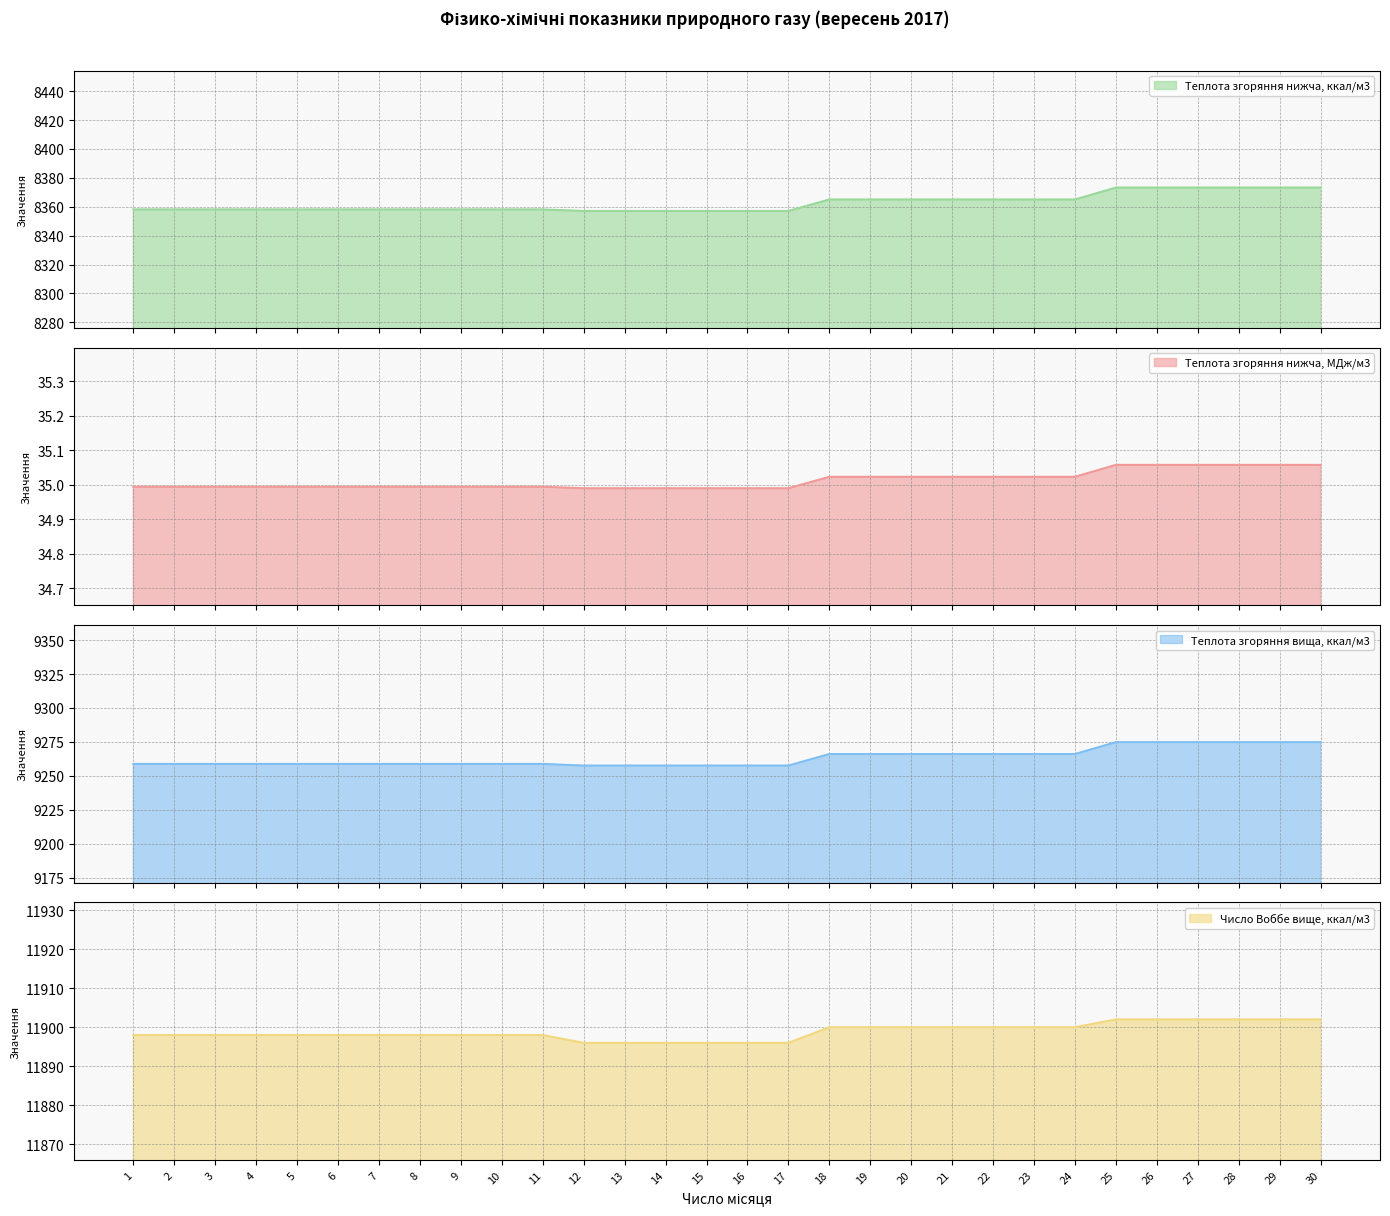

What is the difference between the Теплота згоряння вища, ккал/м3 values at 22 and 30?

8.7